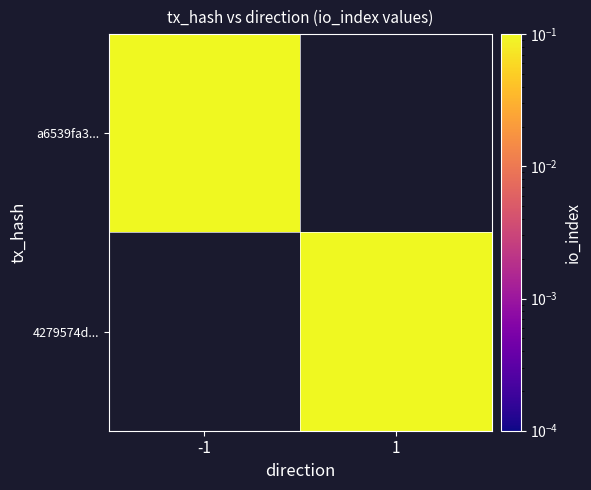

Rank the series by their average value, from highest to lowest.

a6539fa3..., 4279574d...